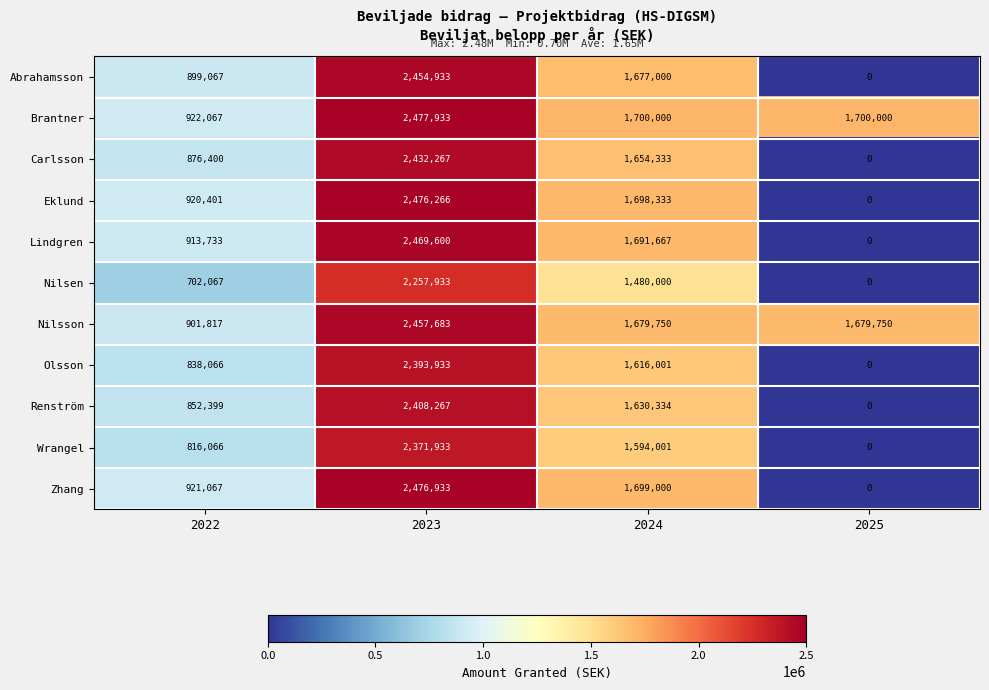

The Carlsson series shows 1481348 at 2025. True or false?

False